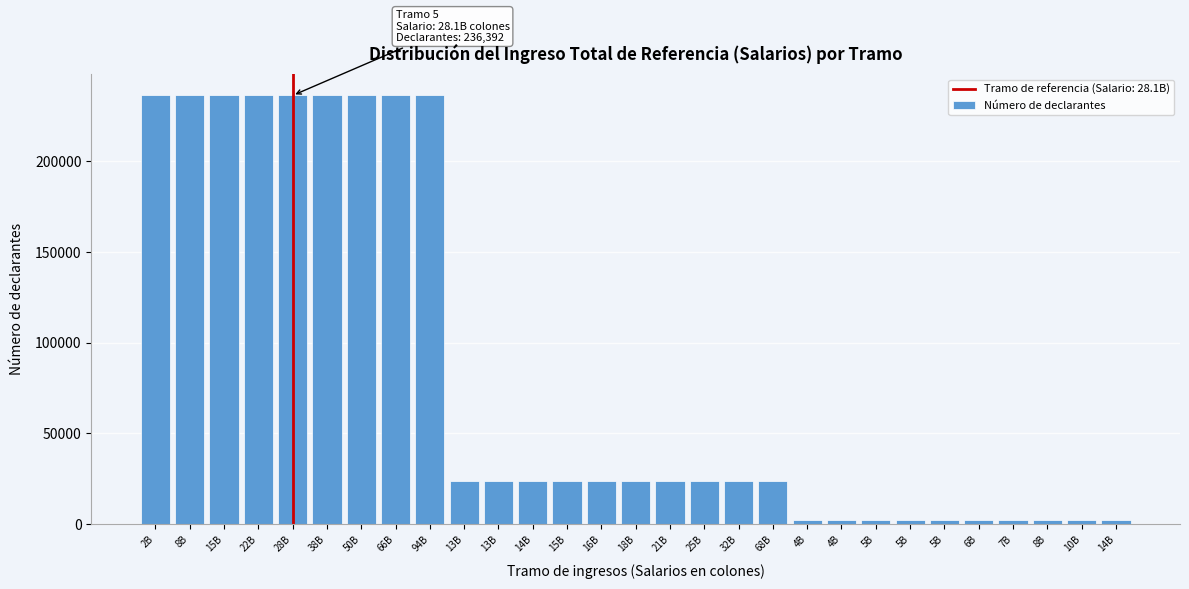

How many values are below 23637?

10